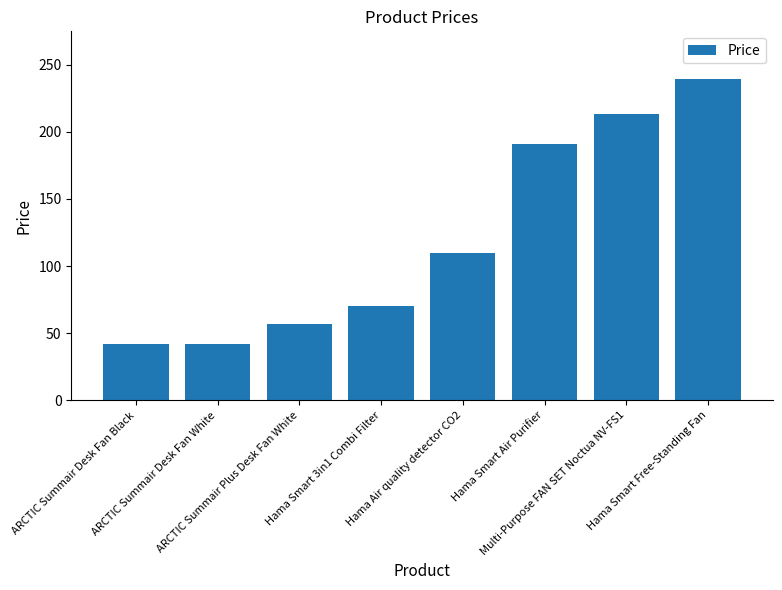

The value at Multi-Purpose FAN SET Noctua NV-FS1 is 213.4. True or false?

True